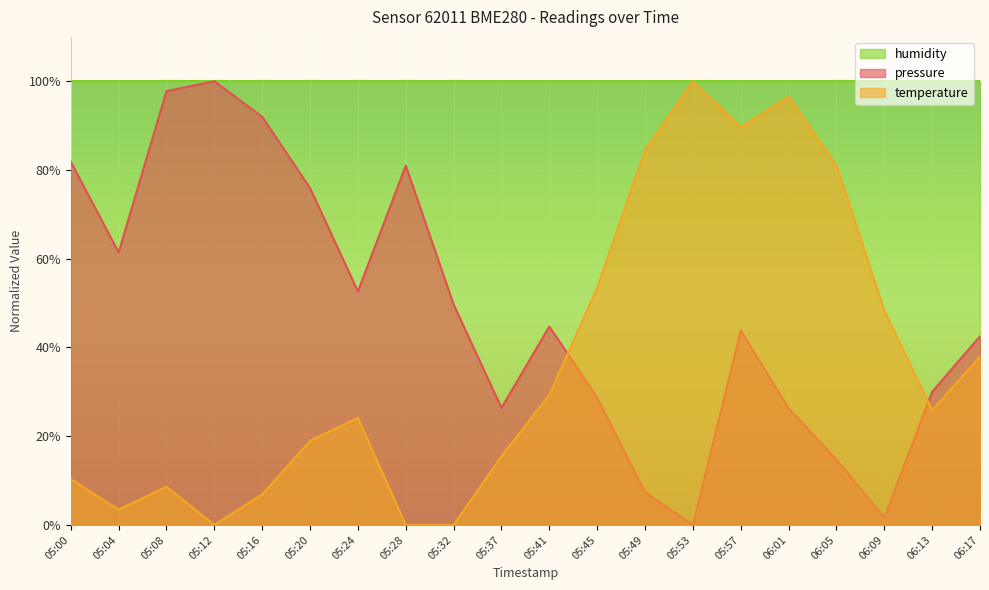

Does the chart display data point markers on the line(s)?

No